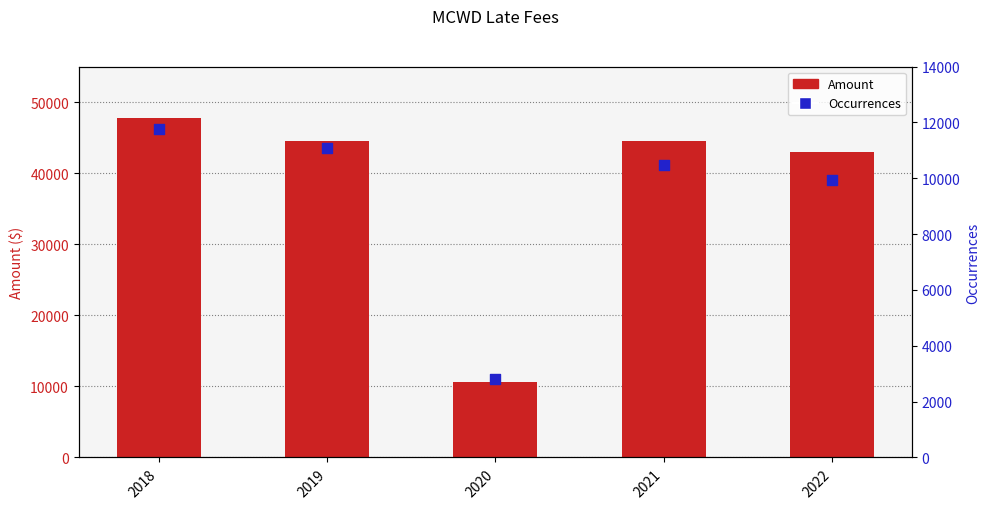

What is the total value across all series at 2018?

59469.3